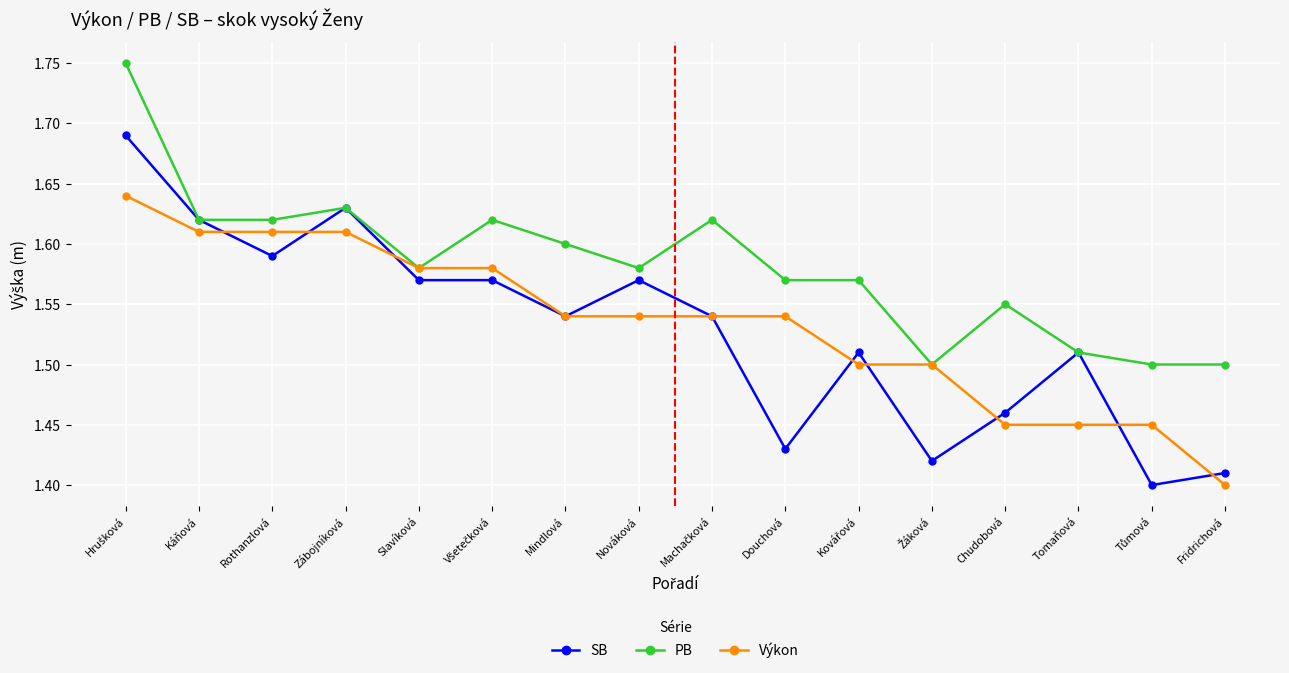

List the series in order of their peak value, lowest first.

Výkon, SB, PB